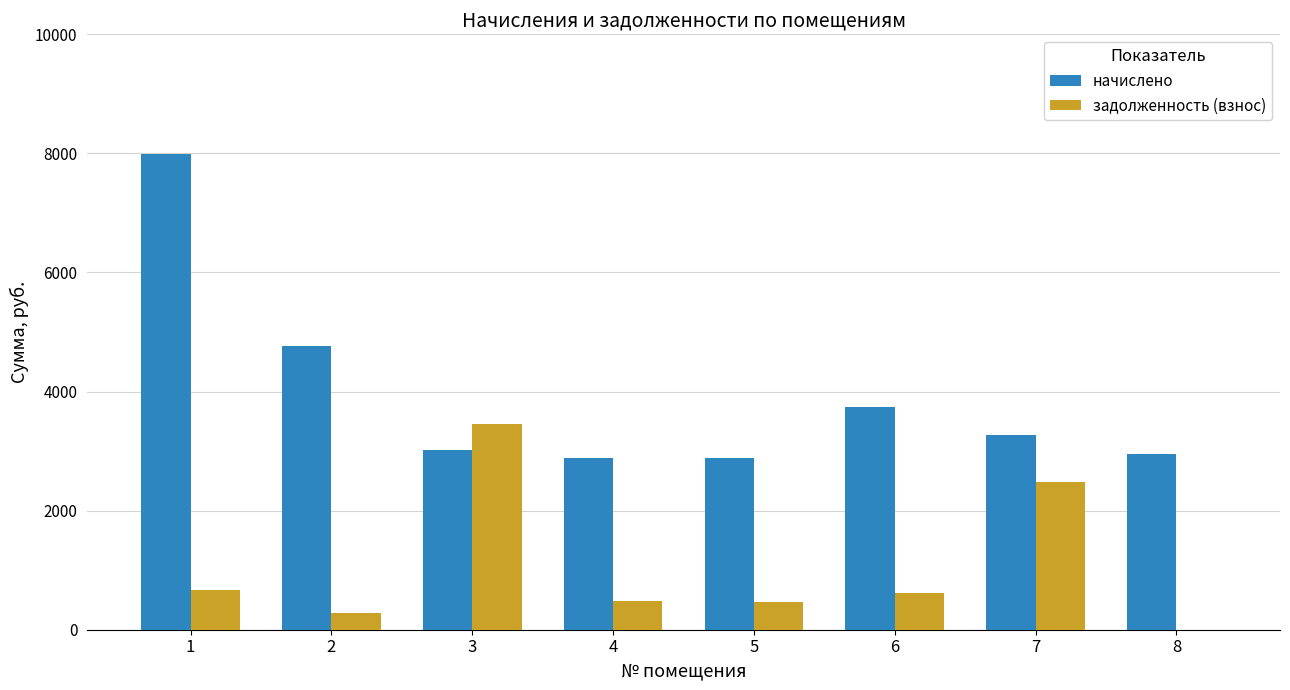

The начислено series shows 7987.9 at 1. True or false?

True